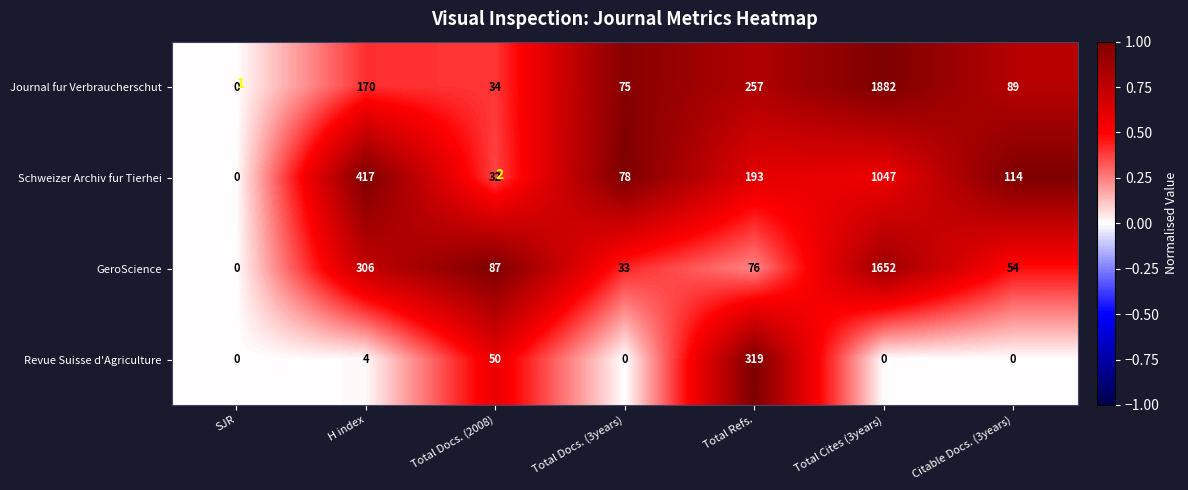

List the labels in order of GeroScience value, smallest first.

SJR, Total Refs., Total Docs. (3years), Citable Docs. (3years), H index, Total Cites (3years), Total Docs. (2008)